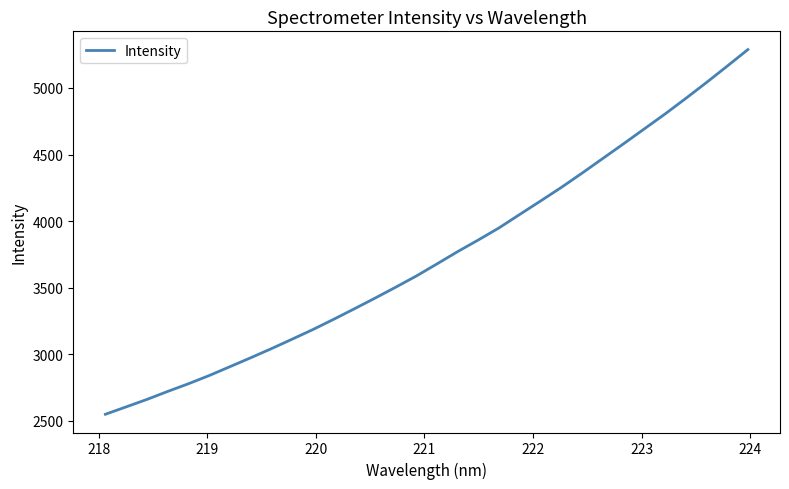

What is the greatest value displayed?

5288.5